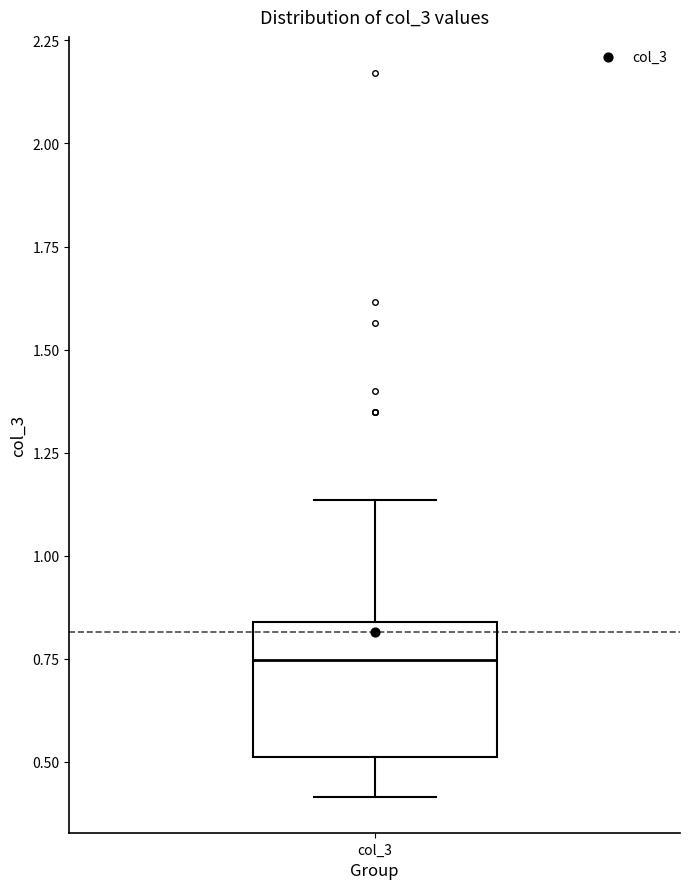

Read this box plot against the y-axis: the position of the median line, the range covered by the box, and the ends of both whiskers. The values are not printed on the chart, so give them approximately, as read against the axis.

median 0.75, box 0.50 to 0.85, whiskers 0.40 to 1.15